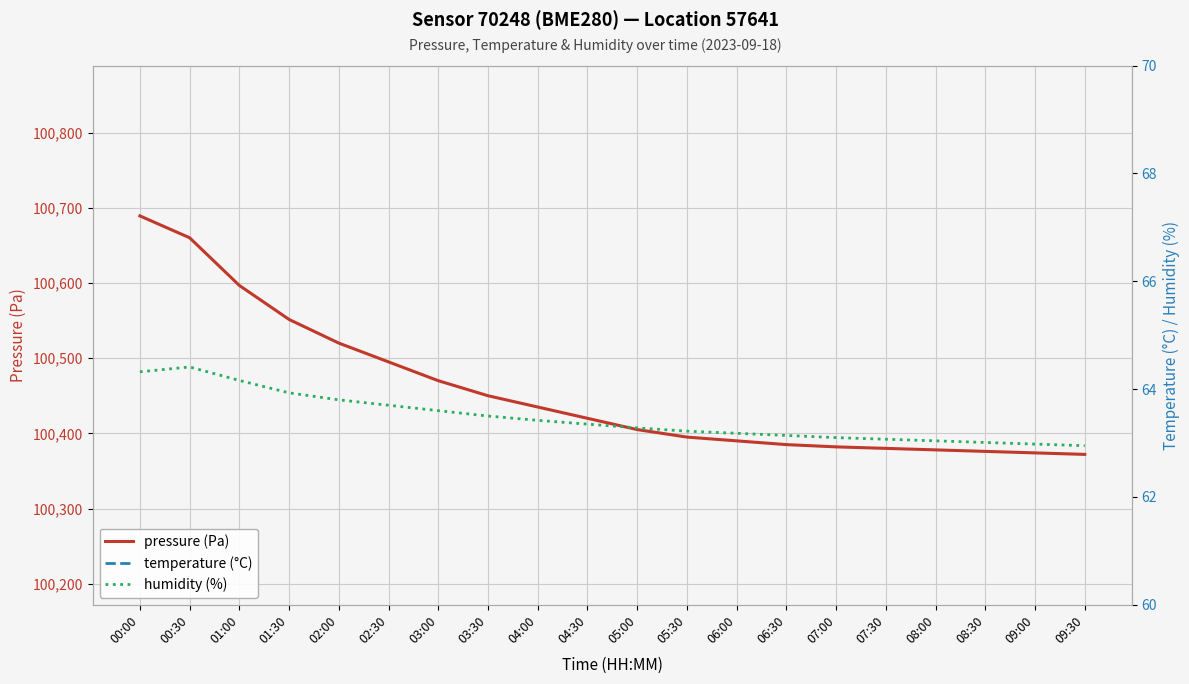

What is the difference between the pressure (Pa) values at 02:00 and 03:00?

50.0